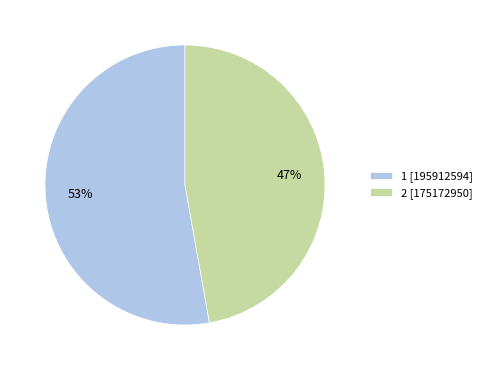

How many slices are in this pie chart?

2